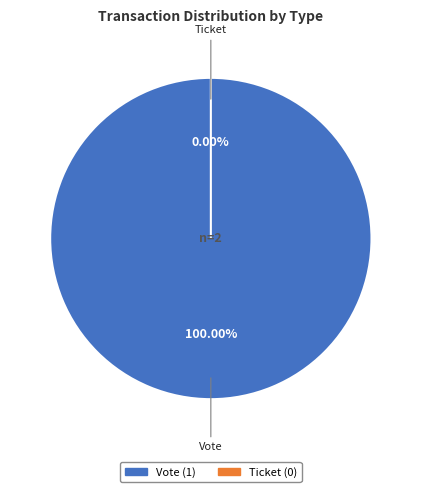

How many segments does this pie chart have?

2